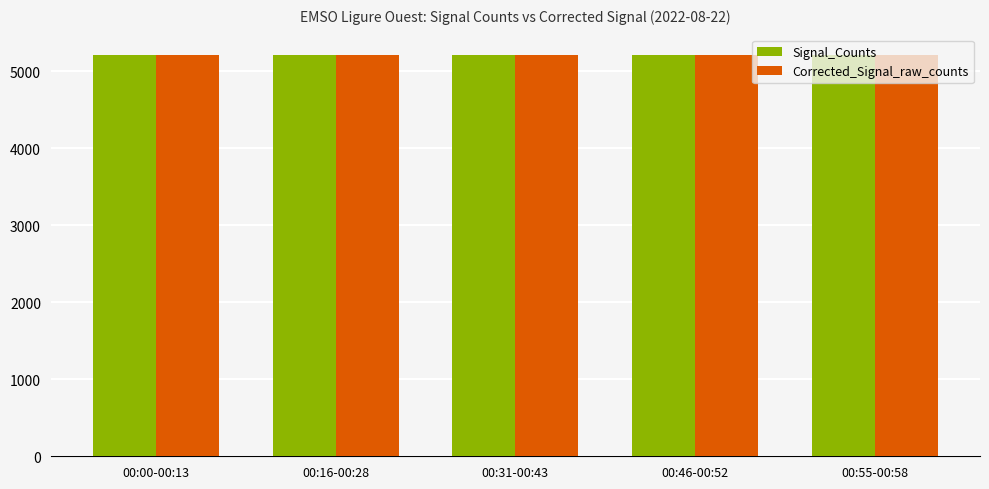

What is the minimum value for Signal_Counts?

5209.8